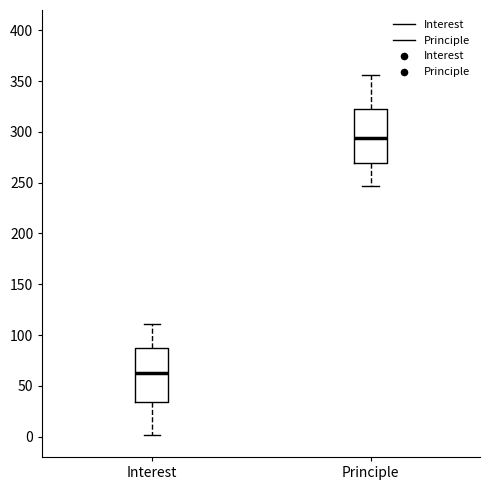

Which box's median line is the highest?

Principle